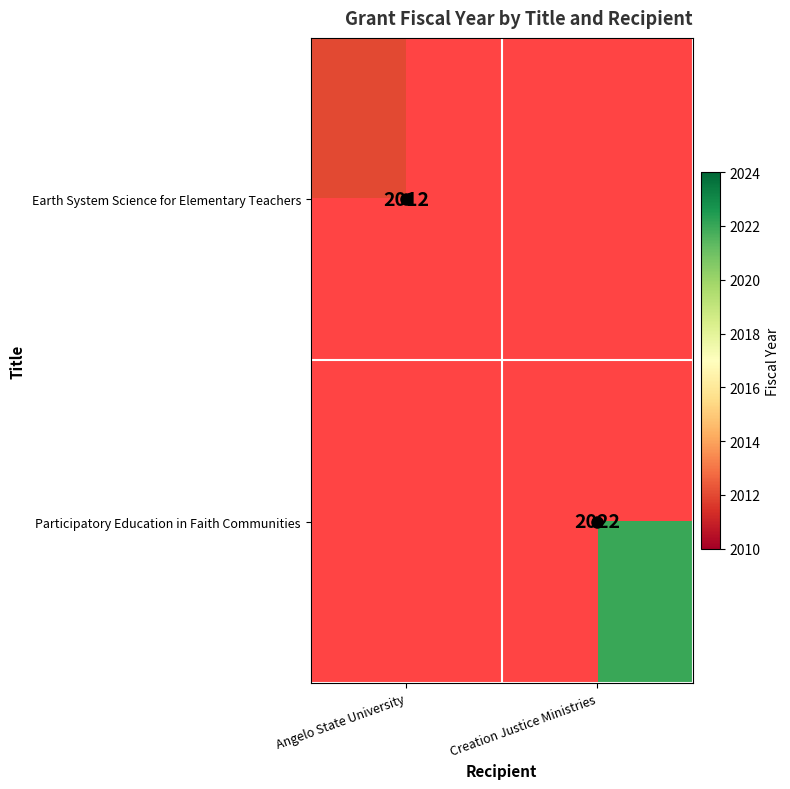

Rank the series by their maximum value, from lowest to highest.

Earth System Science for Elementary Teachers, Participatory Education in Faith Communities